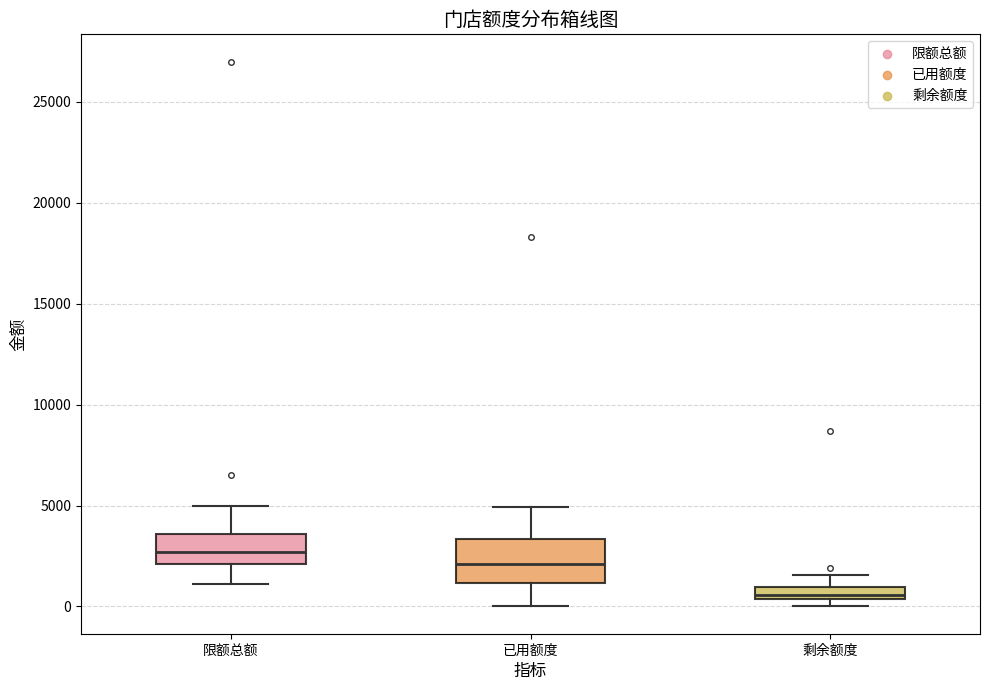

Where does the median line of the box for 限额总额 sit on the y-axis? The values are not printed on the chart, so give them approximately, as read against the axis.

2500